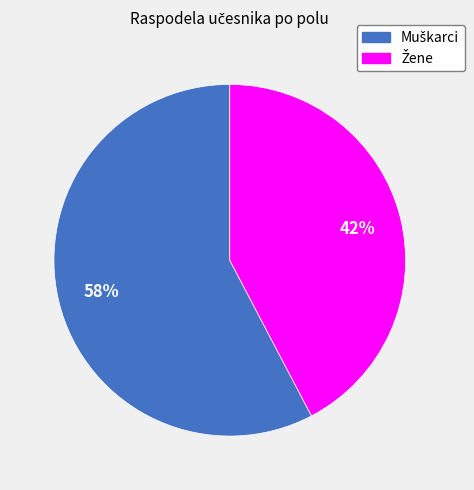

To the nearest percent, what is the average slice percentage?

50%